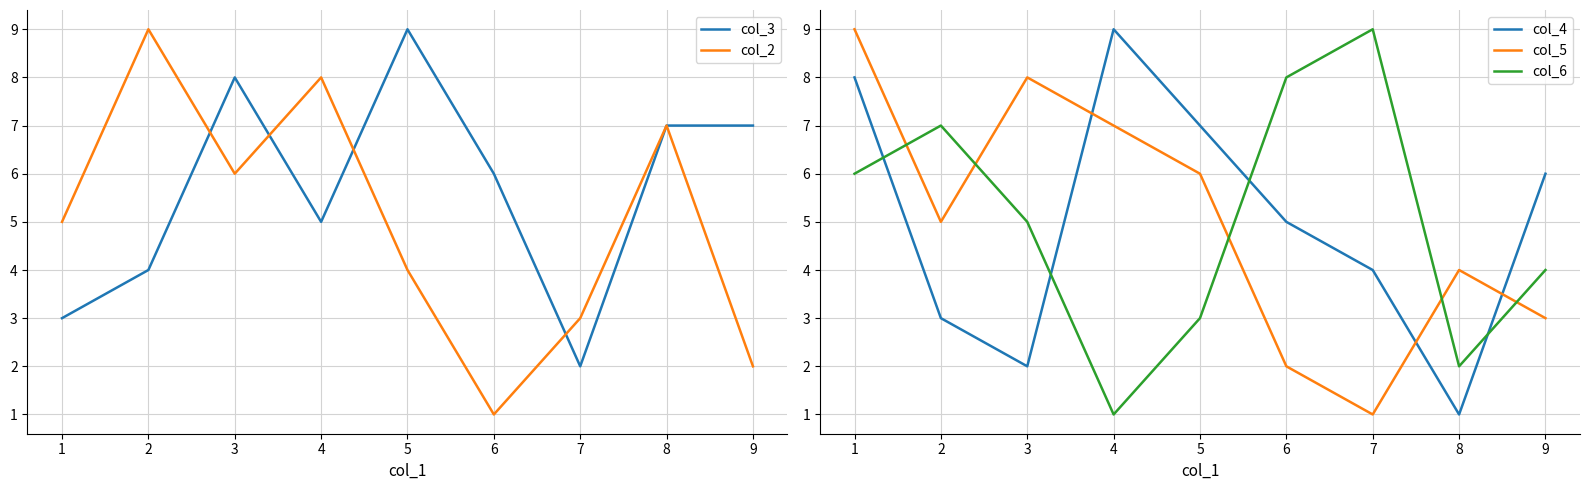

At which category does col_6 reach its first local valley?

4